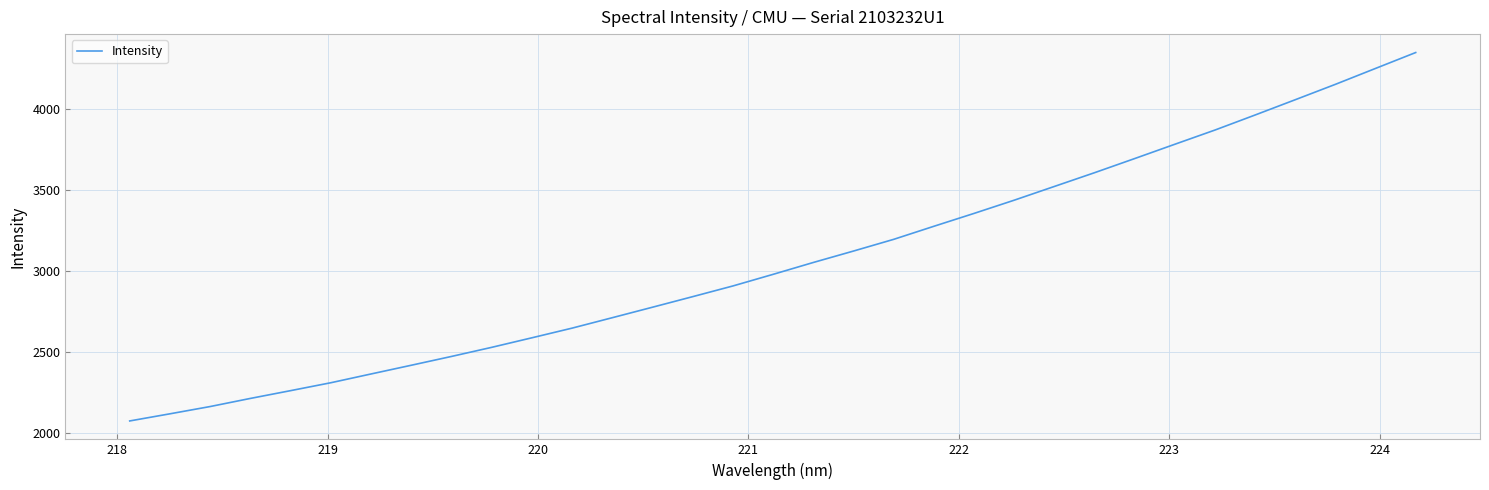

What is the difference between the second highest and second lowest values?

2127.2